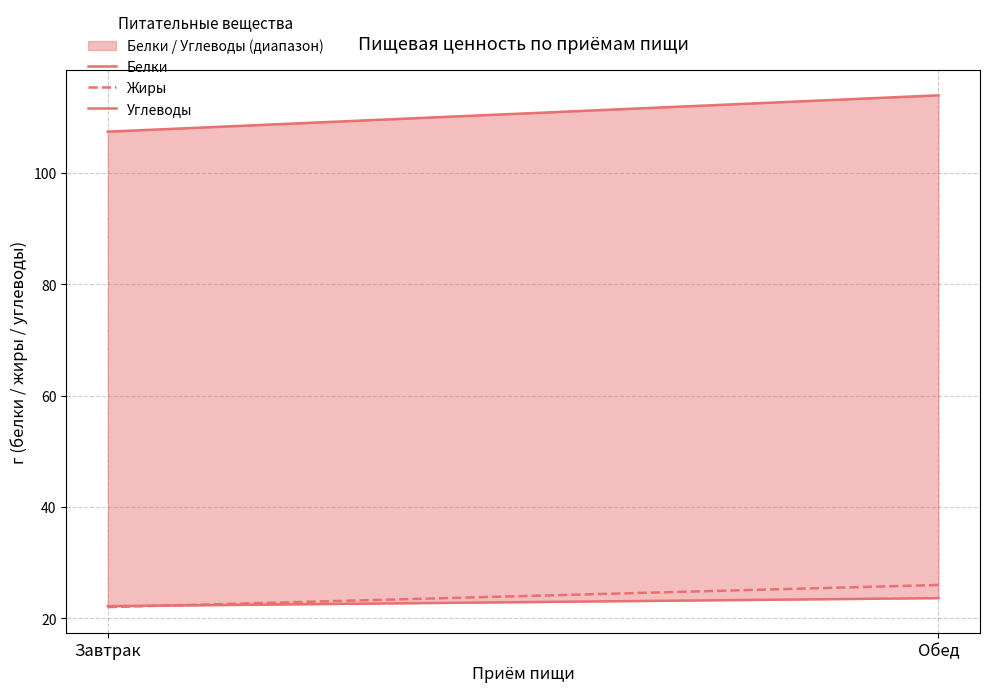

What is the sum of all Белки values?

45.8